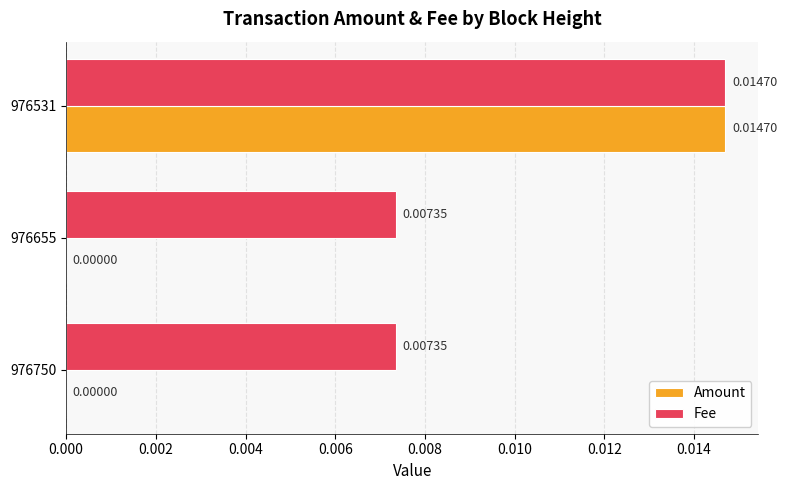

Which series has the largest total across all categories?

Fee